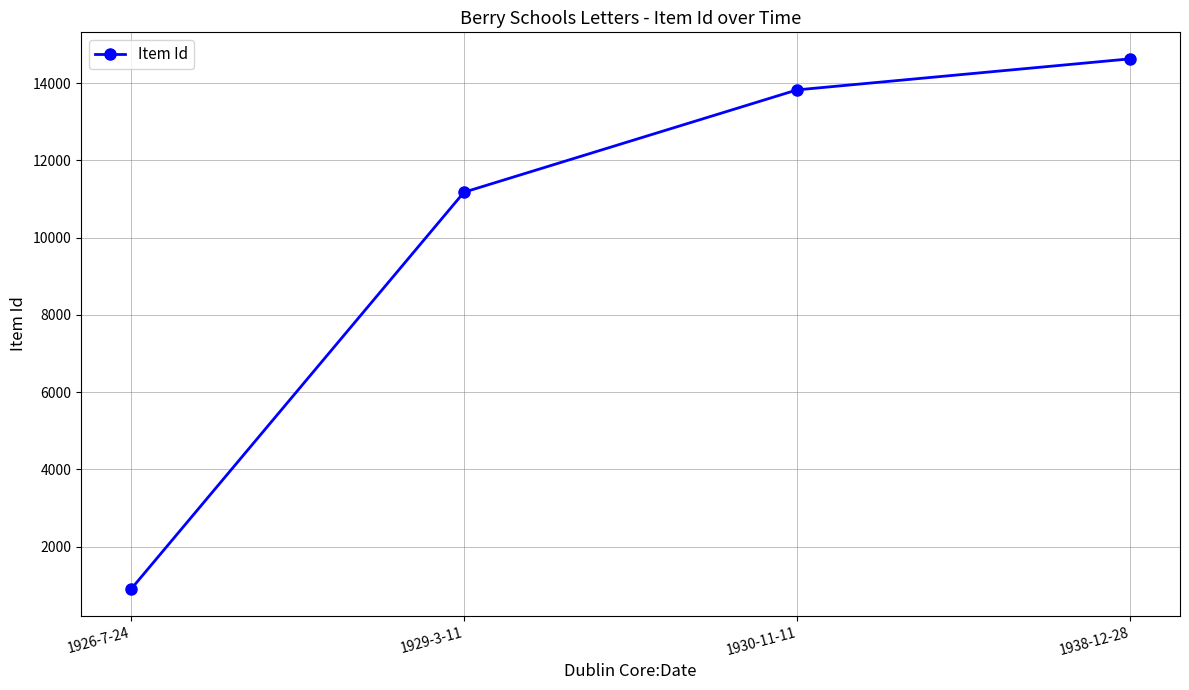

What is the smallest value displayed?

894